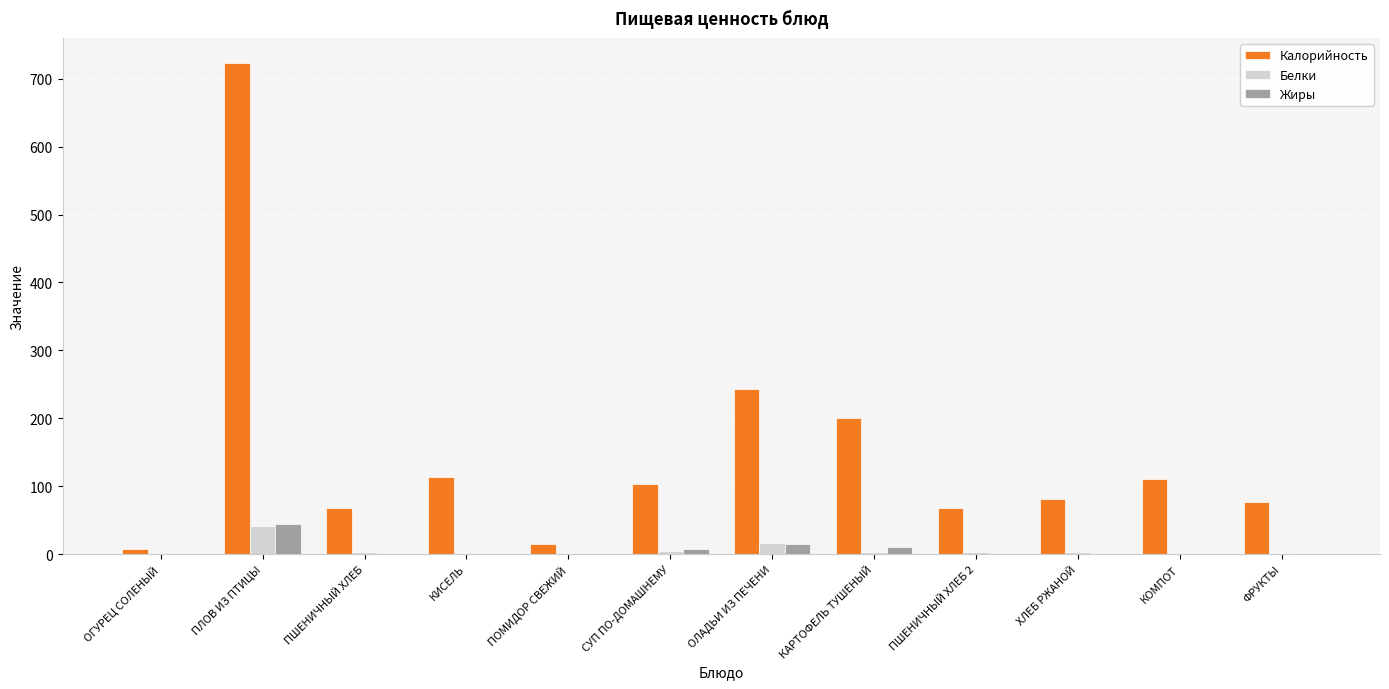

What is the average value of the Калорийность series?

150.9